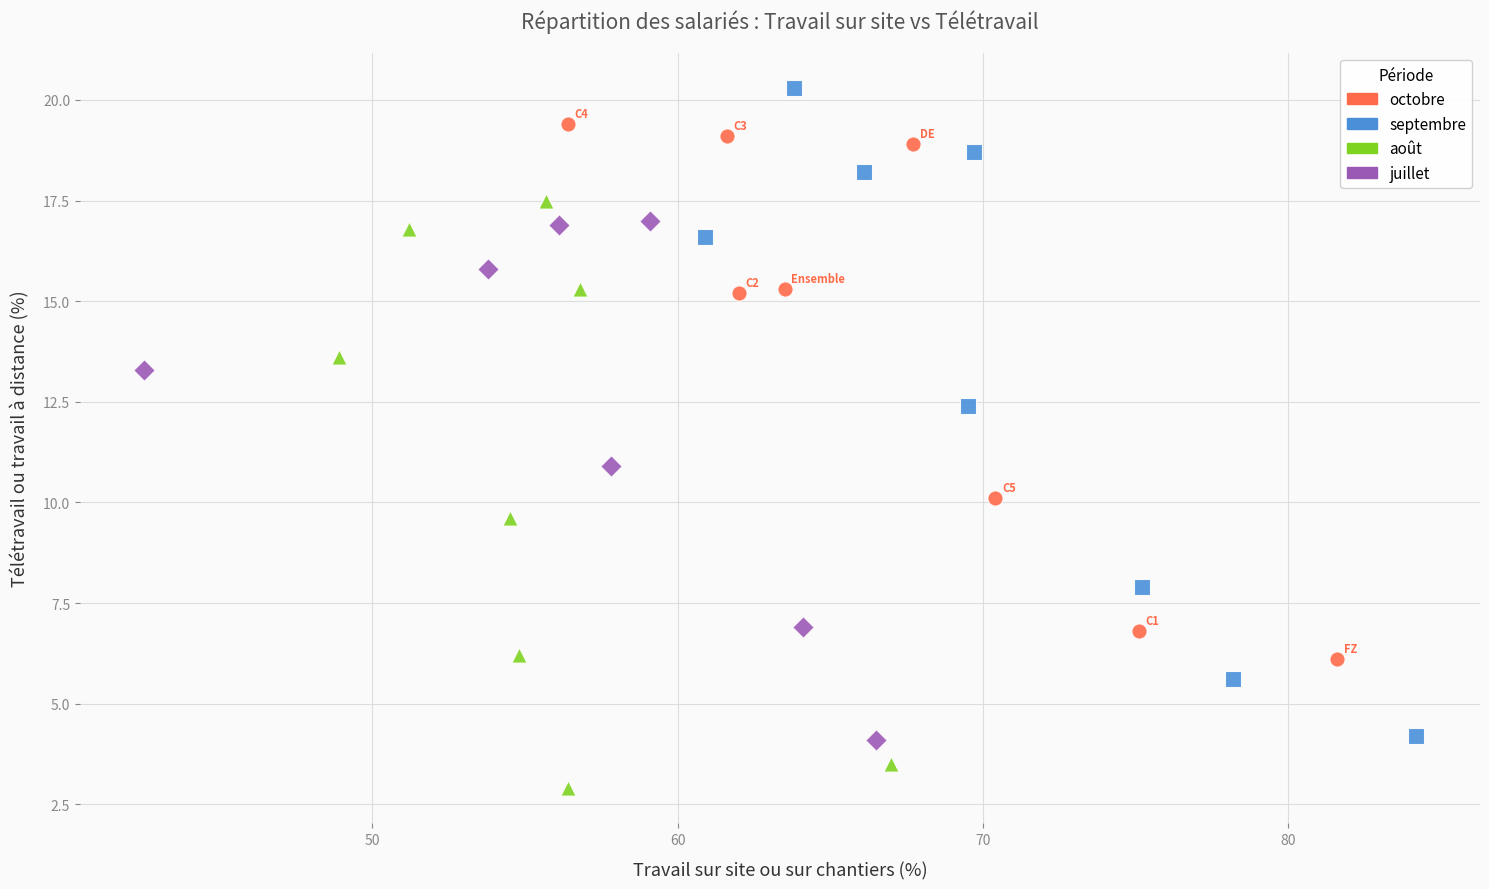

Which series has the widest spread of Y values?

septembre